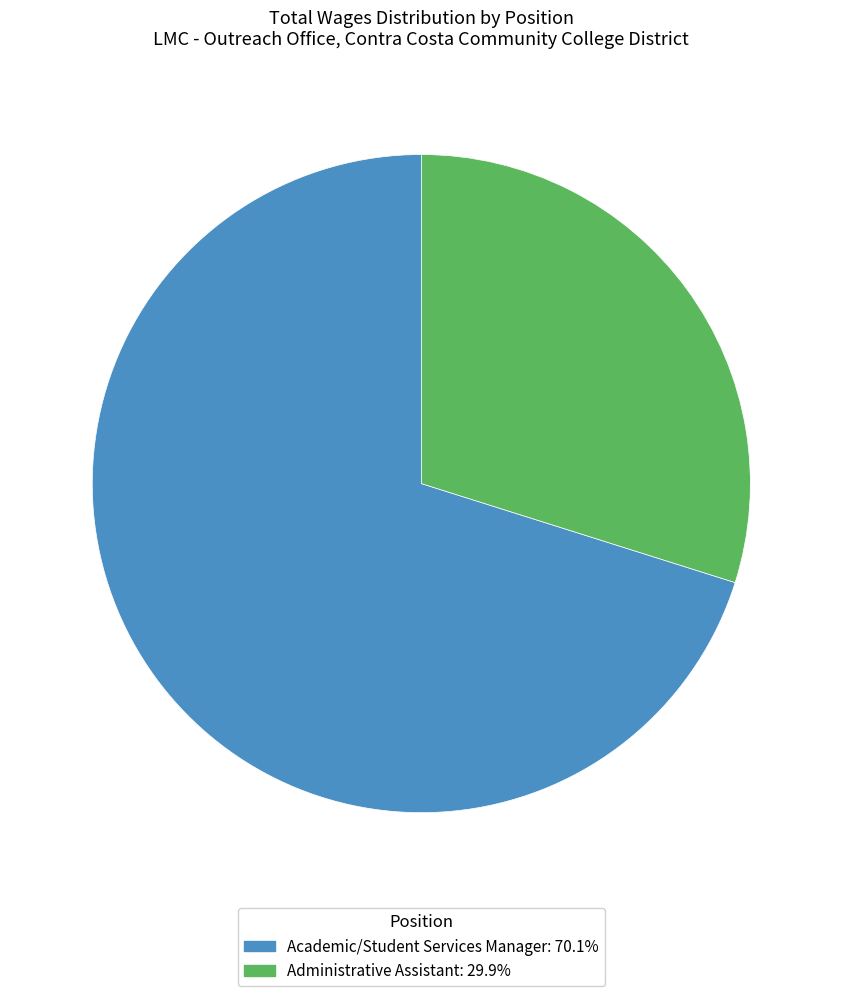

Combined, do Administrative Assistant and Academic/Student Services Manager account for over 50%?

Yes